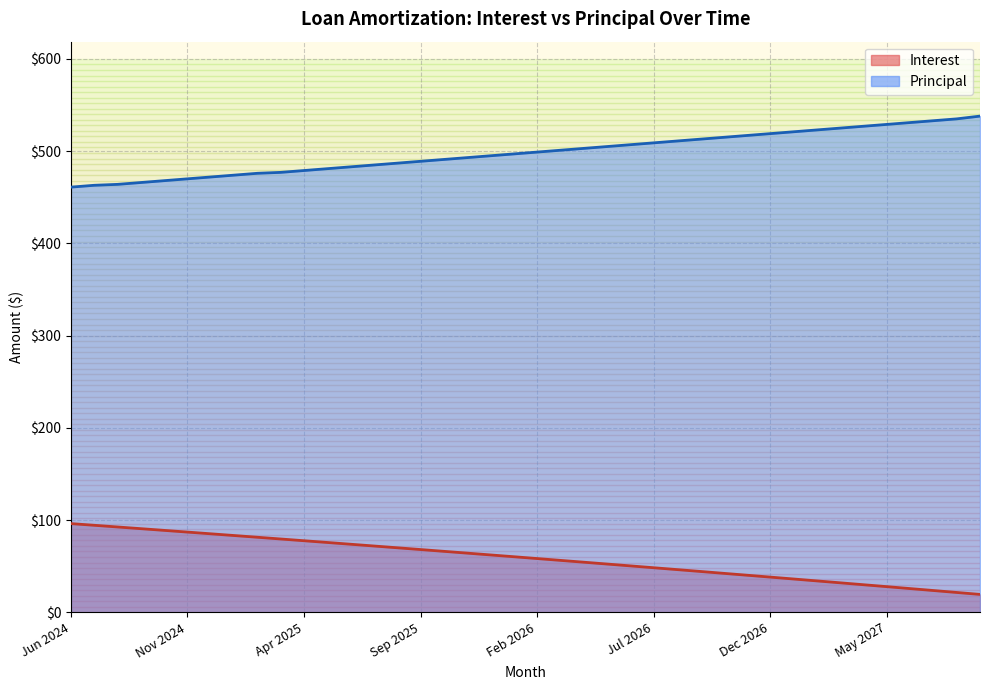

The Interest series shows 81.4 at Feb 2025. True or false?

True